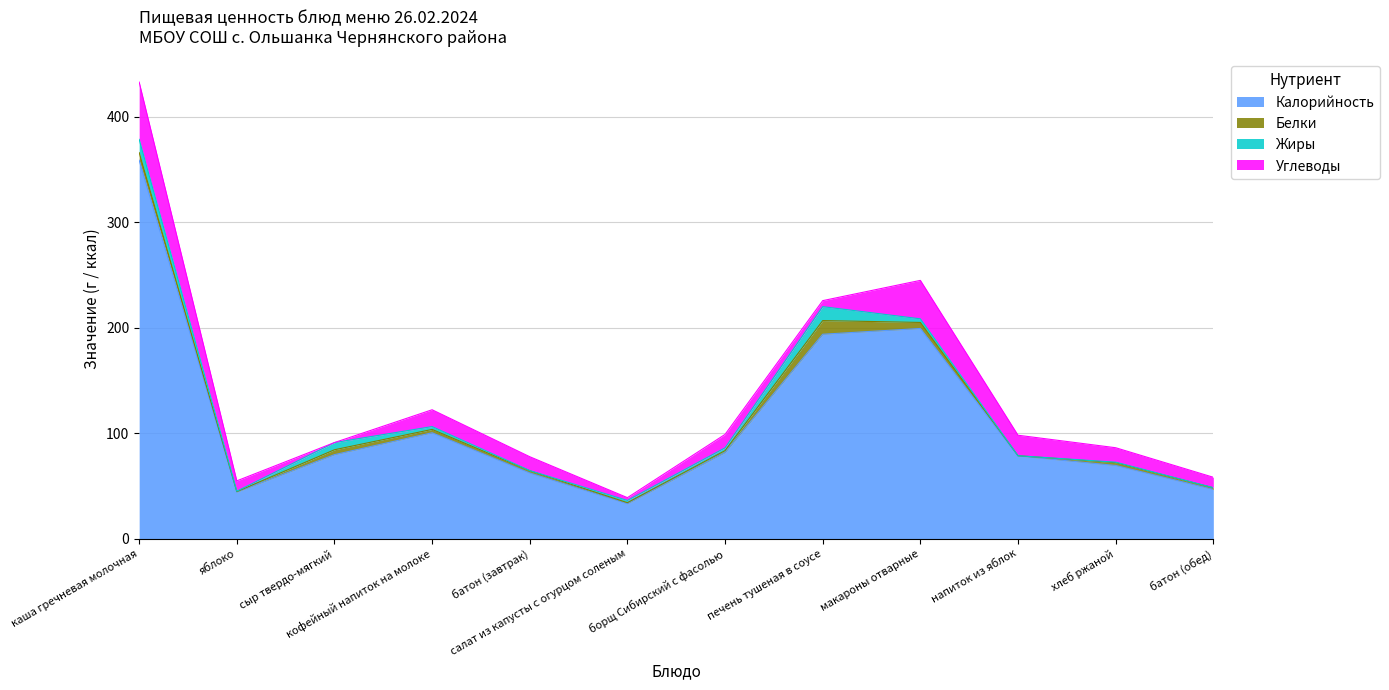

What is the total value across all series at борщ Сибирский с фасолью?

99.0